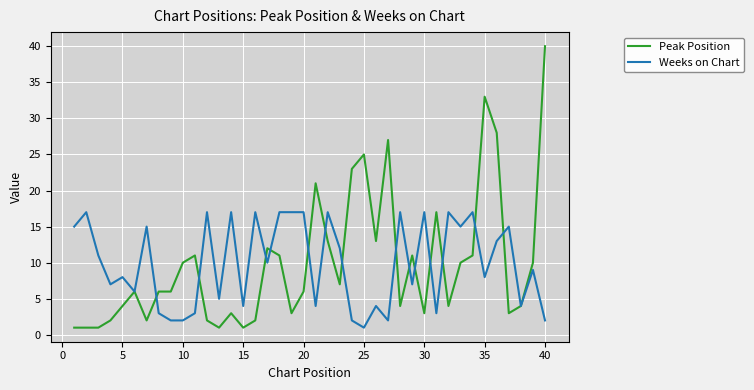

What is the minimum value for Weeks on Chart?

1